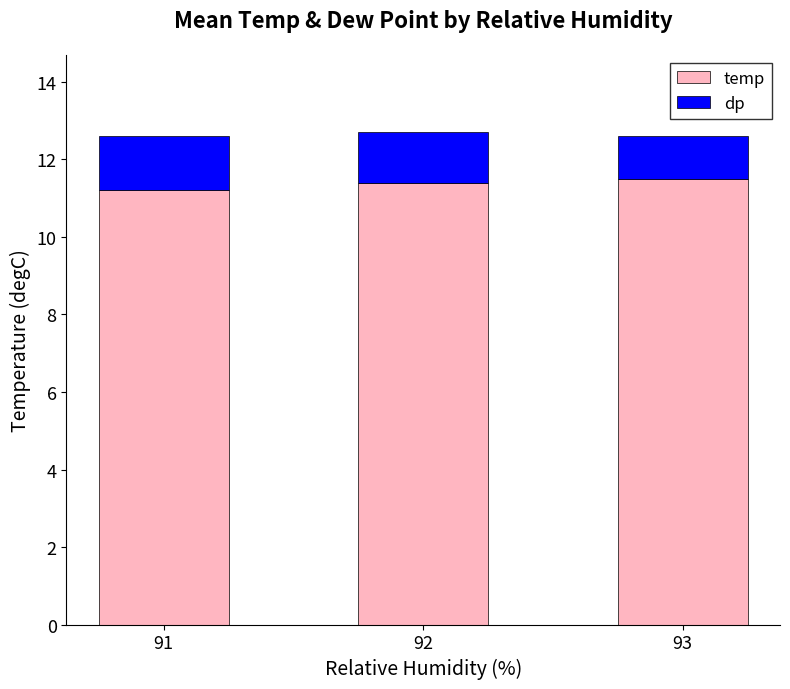

How many categories are shown in the chart?

3